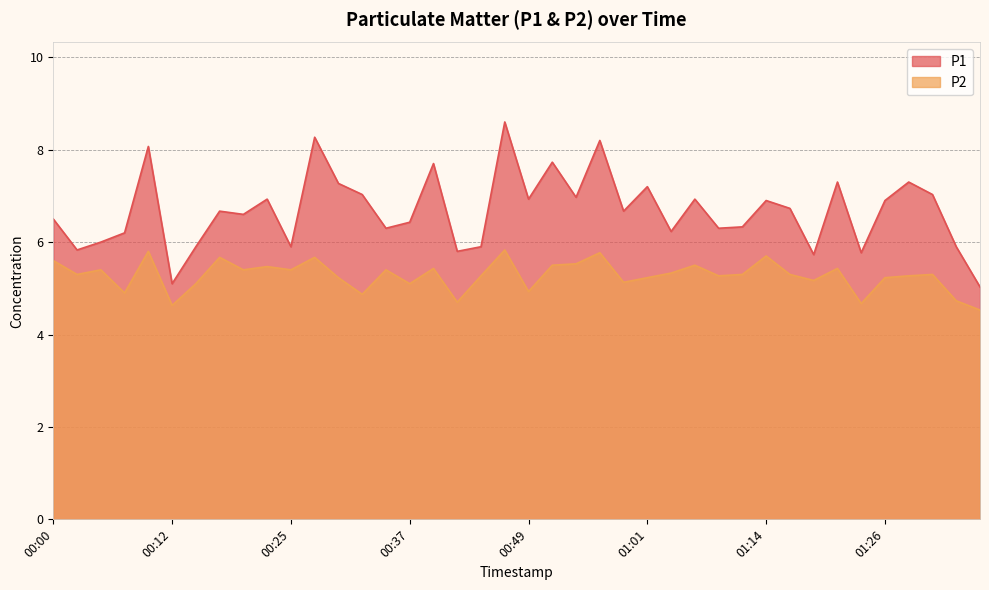

What is the label of the 8th point from the left?

00:17